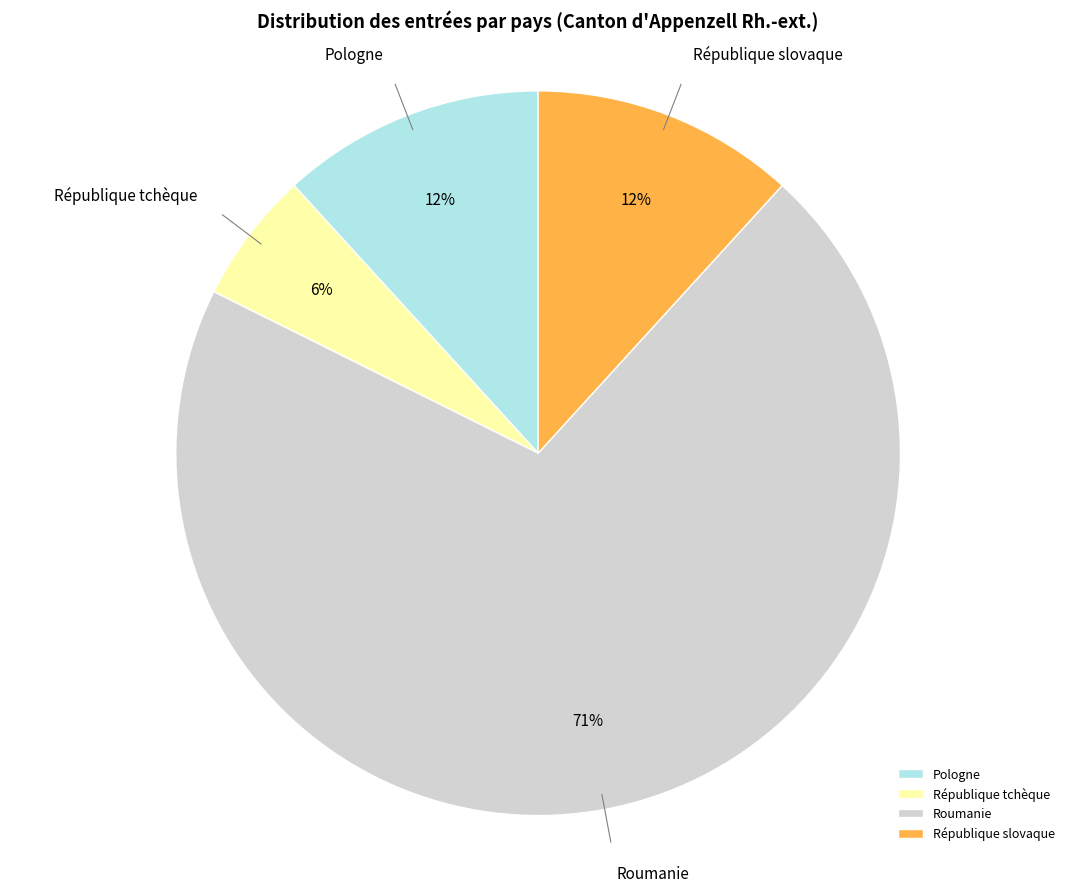

What percentage is the République tchèque slice, to the nearest percent?

6%